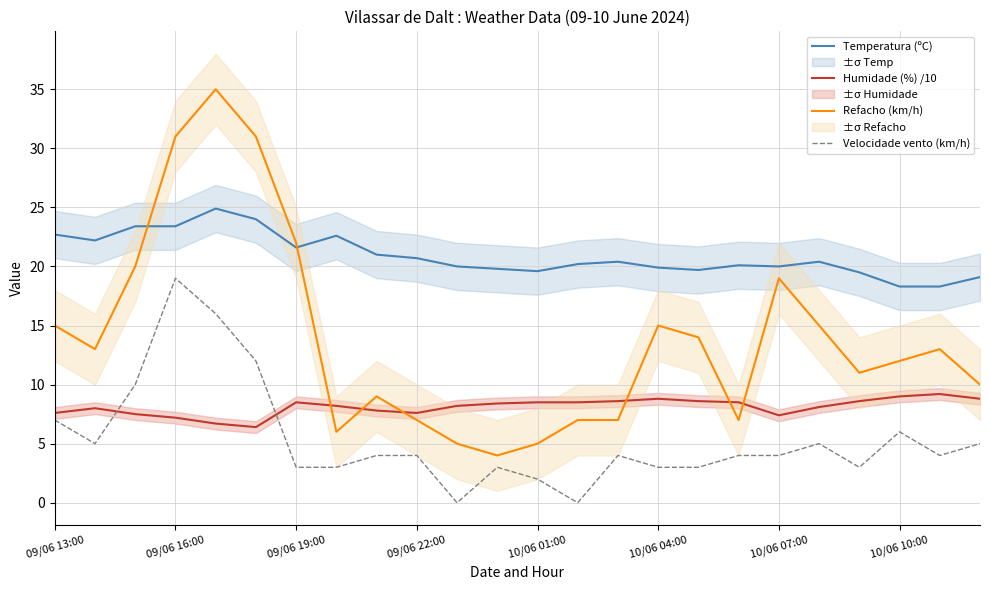

Is it true that Velocidade vento (km/h) equals 3.0 at 10/06 04:00?

True